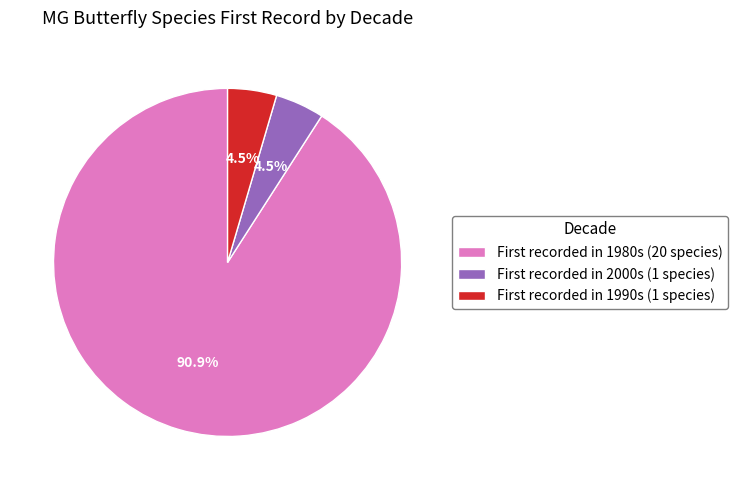

How many segments does this pie chart have?

3